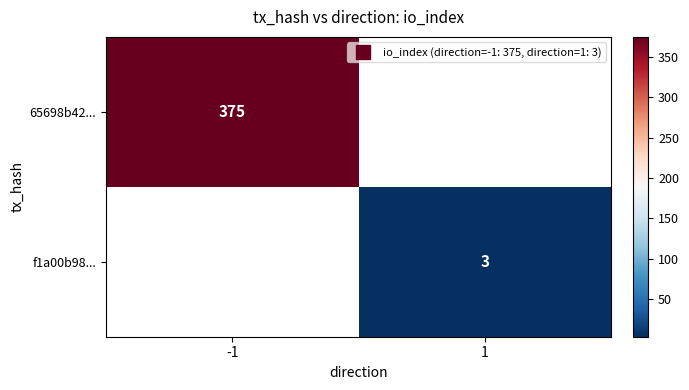

The f1a00b98... series shows 3.0 at 1. True or false?

True